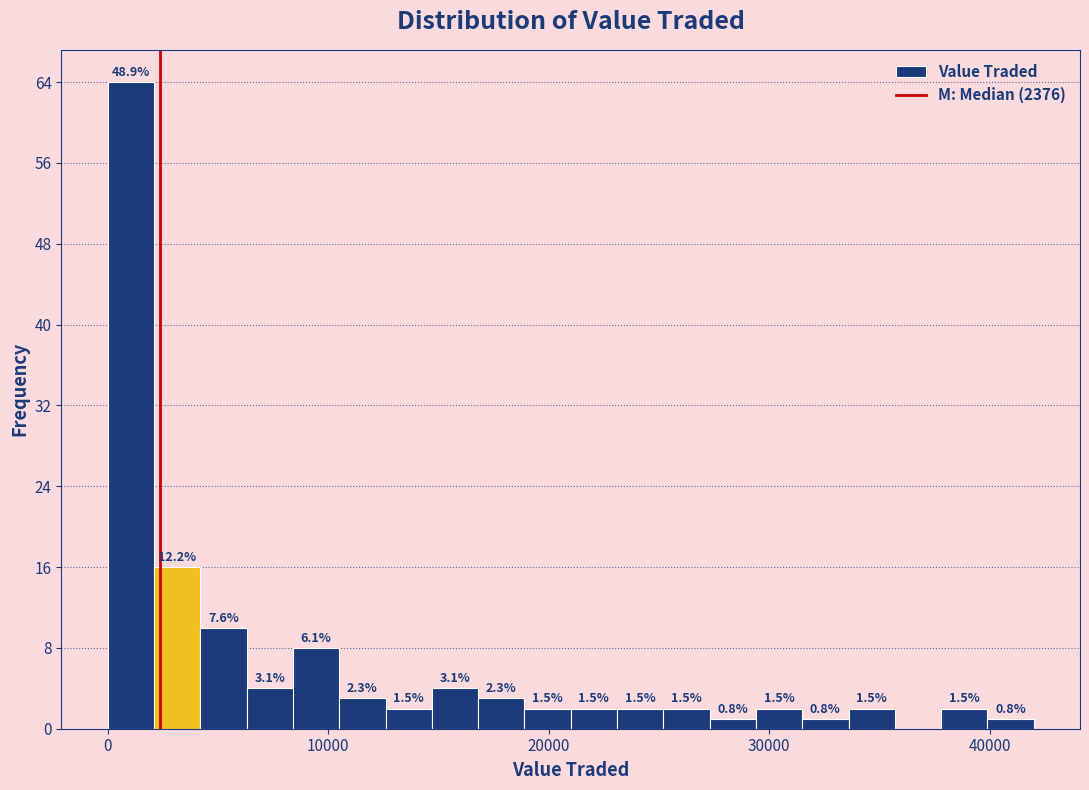

Around what value on the x-axis is the tallest bar? Give the approximate position of its centre, as read against the axis.

1000